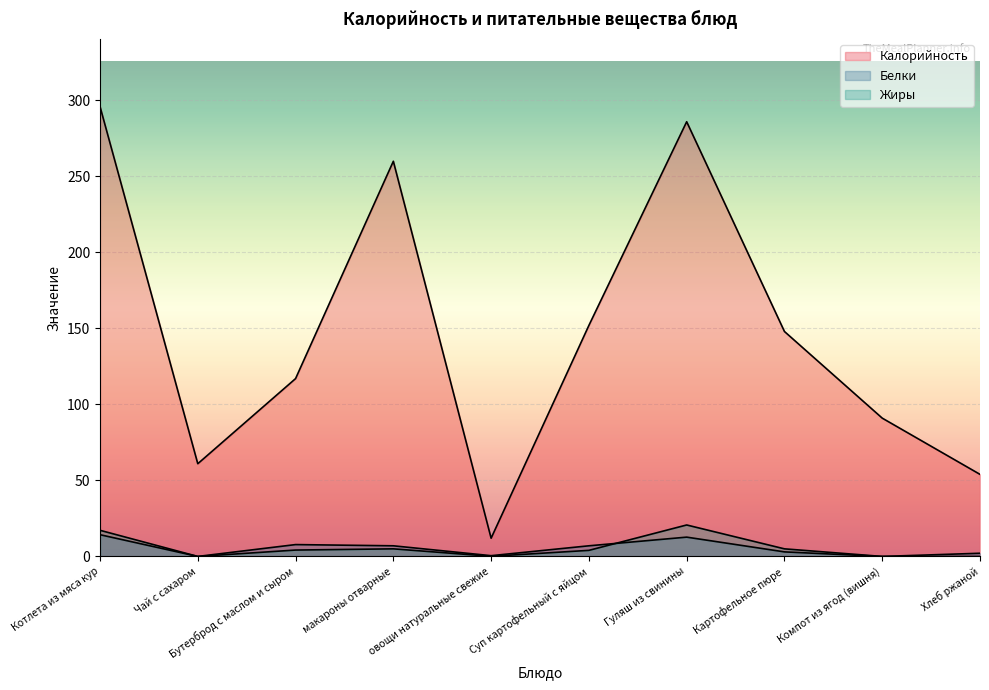

The Калорийность series shows 269.8 at Суп картофельный с яйцом. True or false?

False